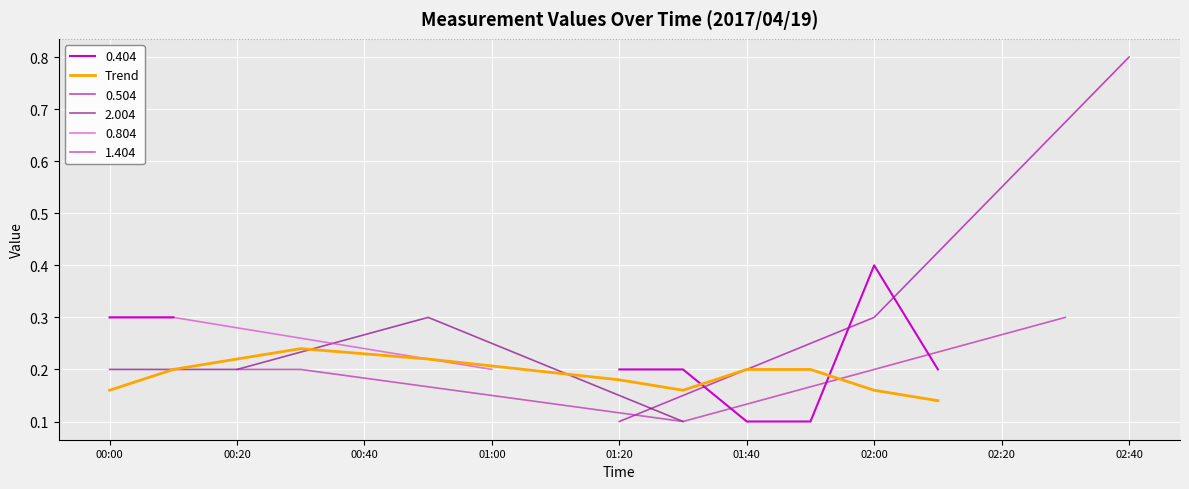

How many points are lower than both their immediate neighbors (excluding endpoints)?

1